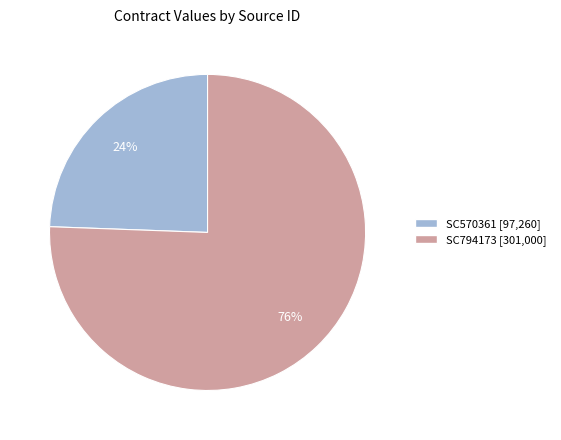

What is the smallest slice in the pie chart?

SC570361